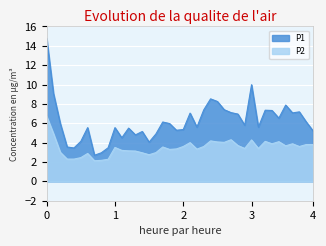

Which category has the highest value across all series?

0